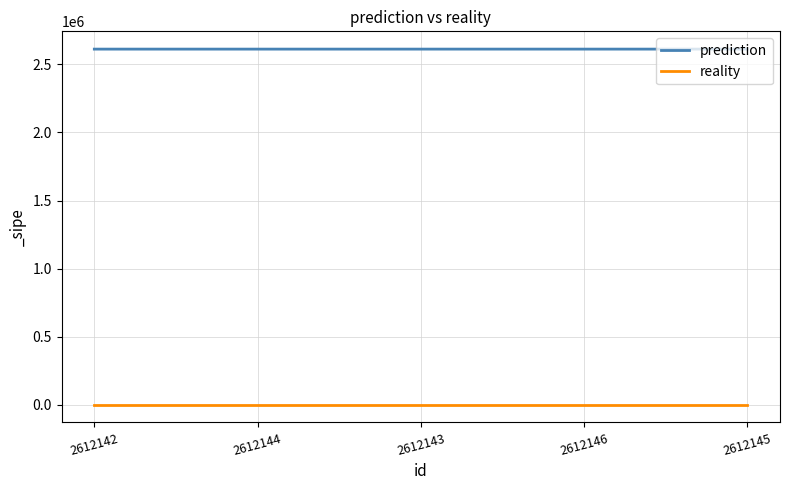

Which series has the largest range (max minus min)?

prediction